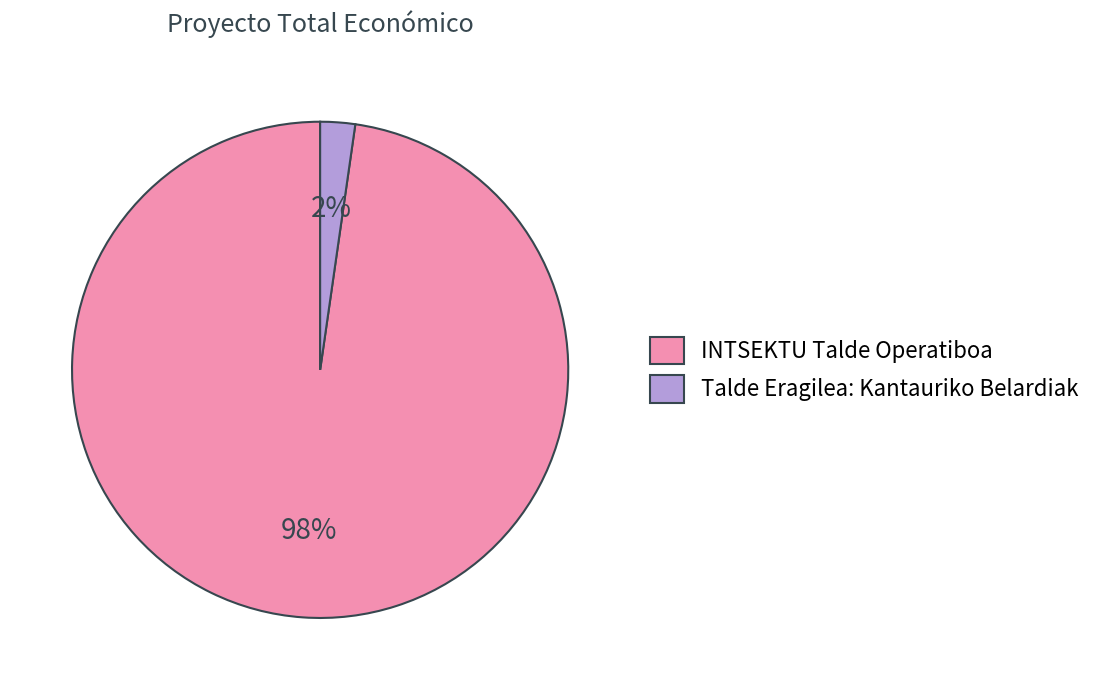

What is the majority slice?

INTSEKTU Talde Operatiboa